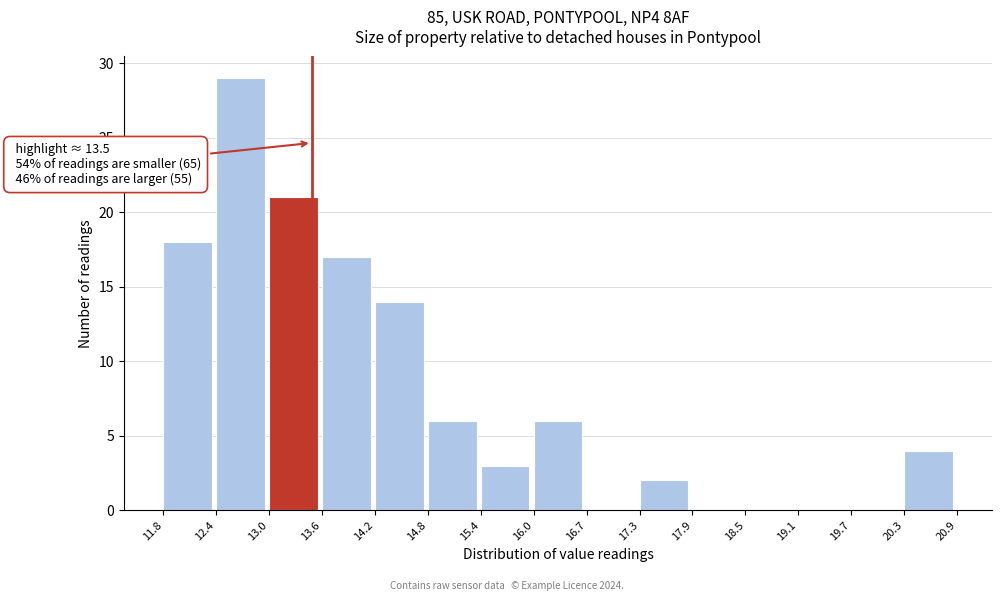

Which range on the x-axis has the tallest bar?

12.4 to 13.0